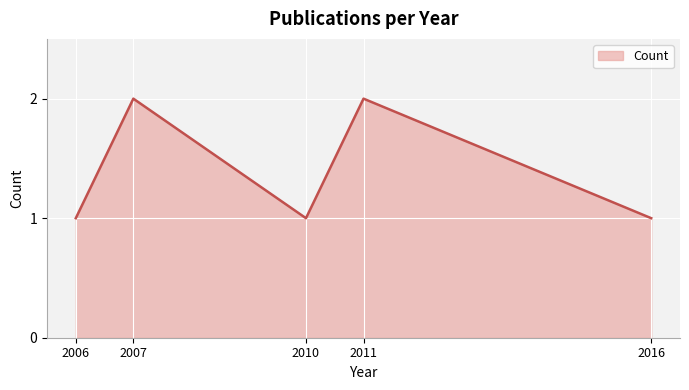

What is the change in value from 2006 to 2007?

+1